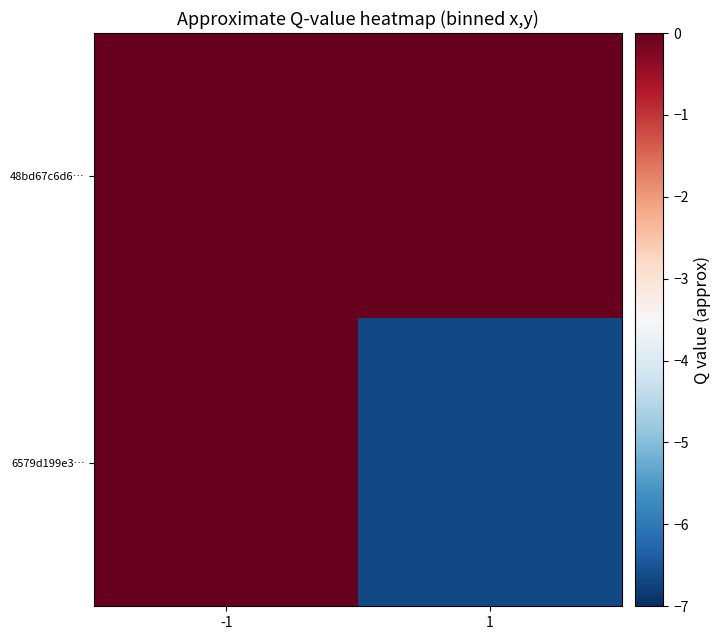

Reading right to left, extract all data points from this chart.

48bd67c6d6…: 1=-0.0	-1=-0.0
6579d199e3…: 1=-6.7	-1=-0.0